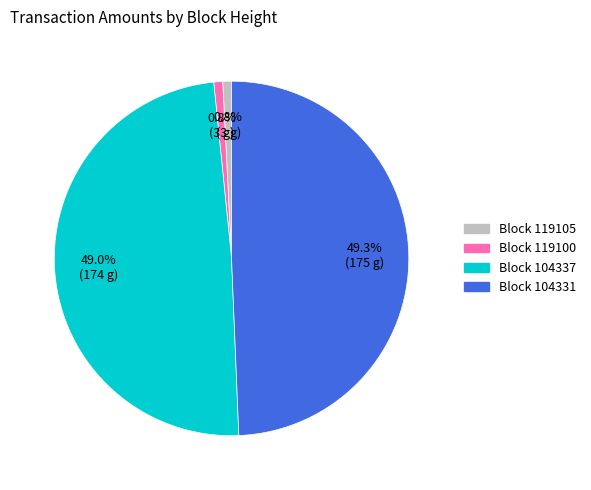

Is there any slice that represents more than half of the pie?

No